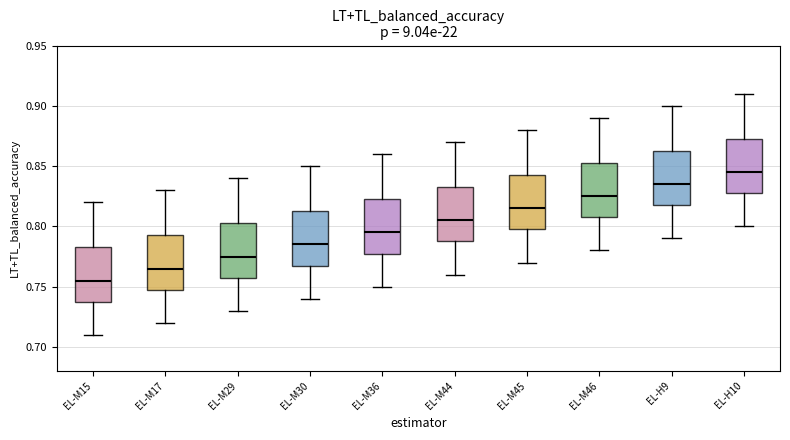

Reading left to right, transcribe this box plot: for each box, give where its median line is, the range the box spans, and where its two whiskers end, as read against the y-axis. The values are not printed on the chart, so give them approximately, as read against the axis.

EL-M15: median 0.755, box 0.740 to 0.785, whiskers 0.710 to 0.820
EL-M17: median 0.765, box 0.750 to 0.795, whiskers 0.720 to 0.830
EL-M29: median 0.775, box 0.760 to 0.805, whiskers 0.730 to 0.840
EL-M30: median 0.785, box 0.770 to 0.815, whiskers 0.740 to 0.850
EL-M36: median 0.795, box 0.780 to 0.825, whiskers 0.750 to 0.860
EL-M44: median 0.805, box 0.790 to 0.835, whiskers 0.760 to 0.870
EL-M45: median 0.815, box 0.800 to 0.845, whiskers 0.770 to 0.880
EL-M46: median 0.825, box 0.810 to 0.855, whiskers 0.780 to 0.890
EL-H9: median 0.835, box 0.820 to 0.865, whiskers 0.790 to 0.900
EL-H10: median 0.845, box 0.830 to 0.875, whiskers 0.800 to 0.910